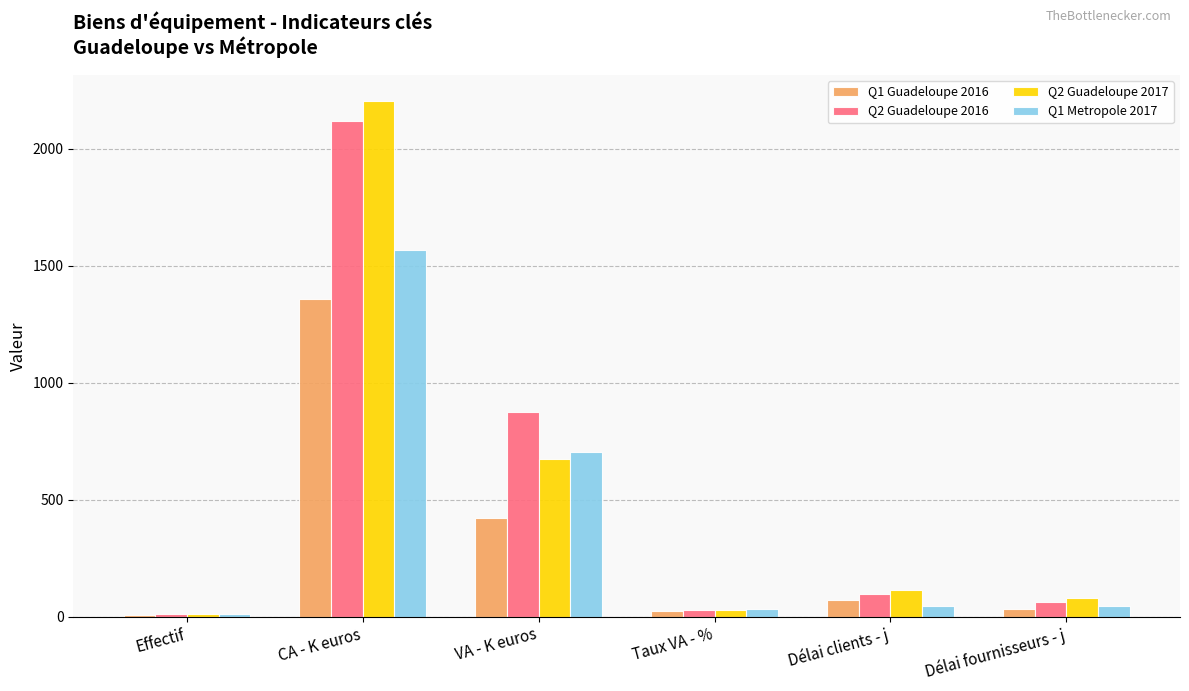

What is the value of the Q1 Guadeloupe 2016 bar at the 3rd from the left?

421.0